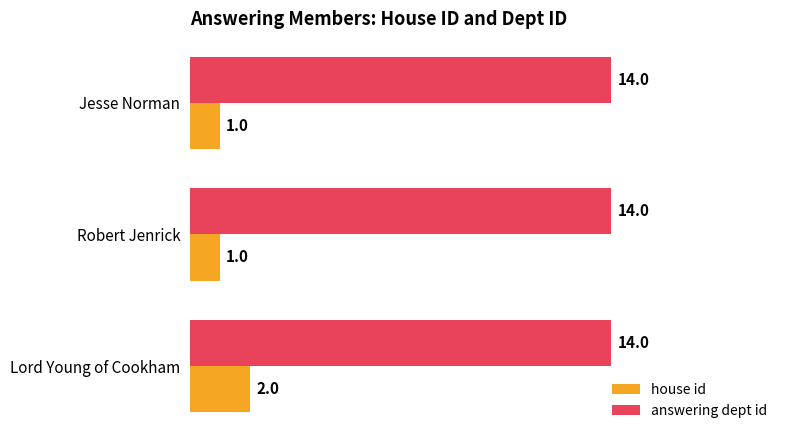

At how many categories does at least one series exceed 1?

3